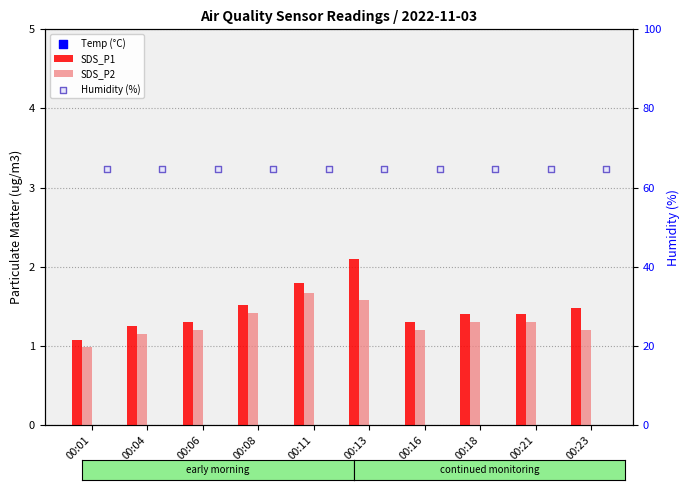

What is the total value across all series at 00:04?

83.8